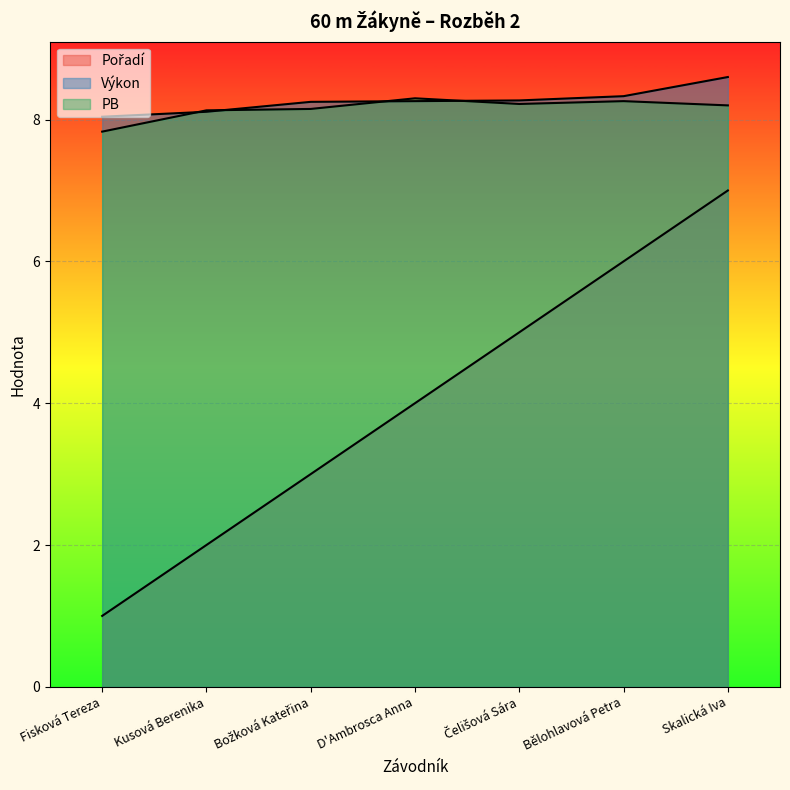

What position from the right is Čelišová Sára?

3